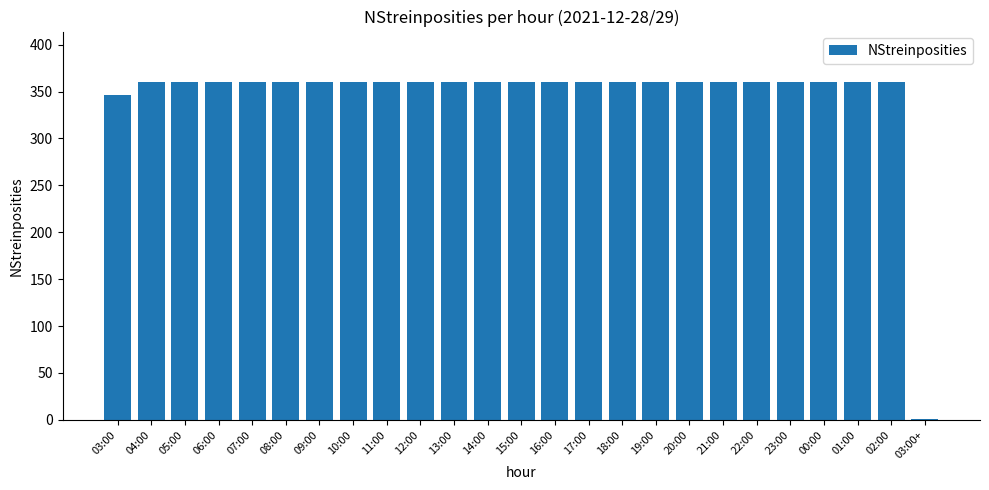

The value at 22:00 is 554. True or false?

False